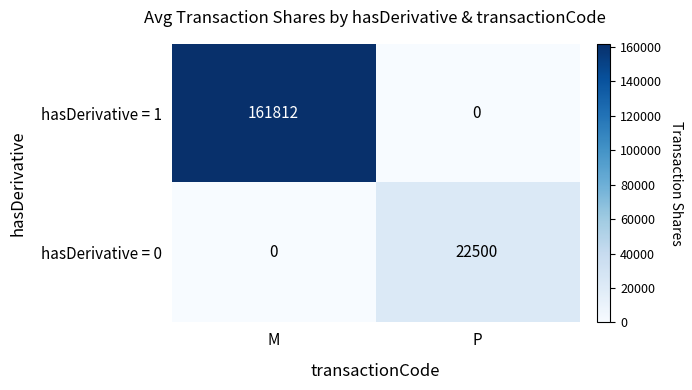

Reading left to right, what are all the values shown in this chart?

hasDerivative = 1: 161812	0
hasDerivative = 0: 0	22500